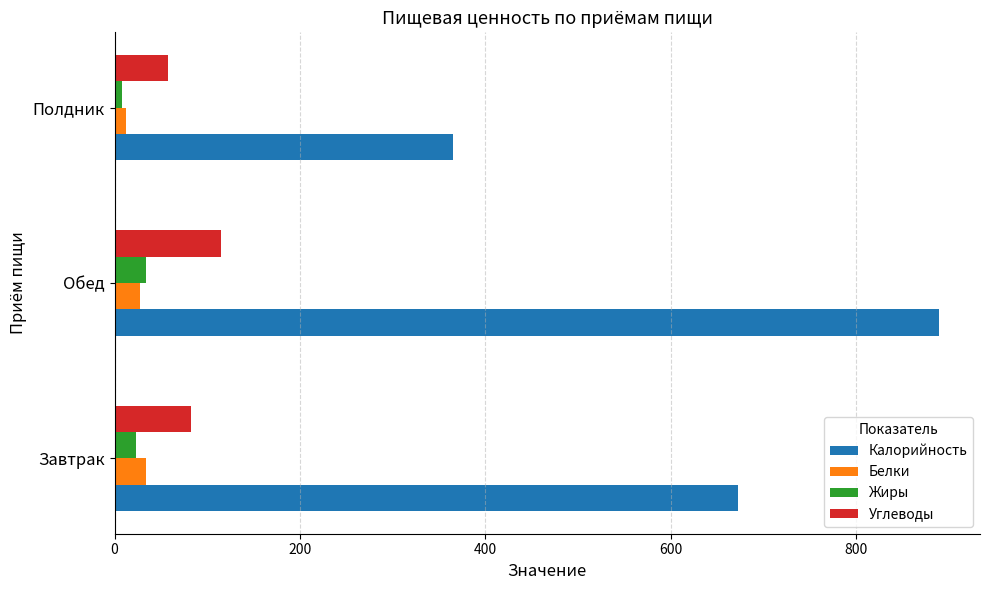

What is the sum of all Углеводы values?

256